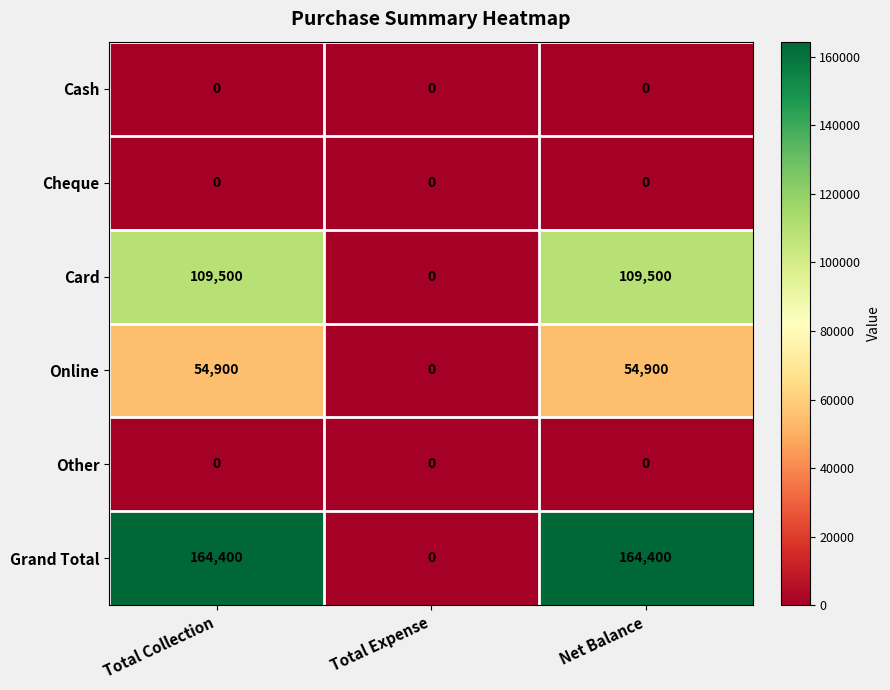

At which label does Card reach its minimum?

Total Expense